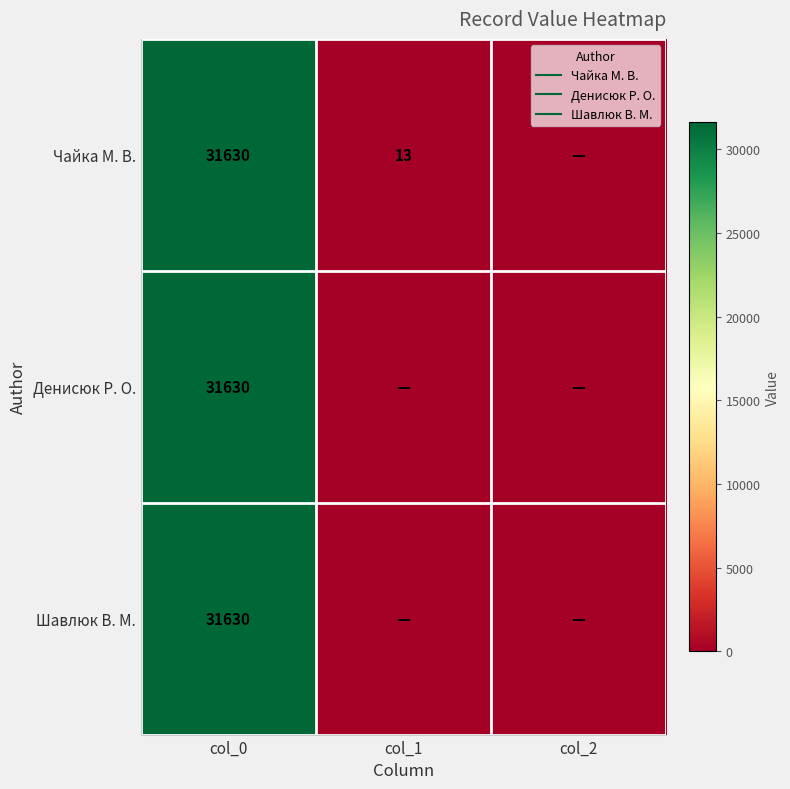

What is the sum of all Шавлюк В. М. values?

31630